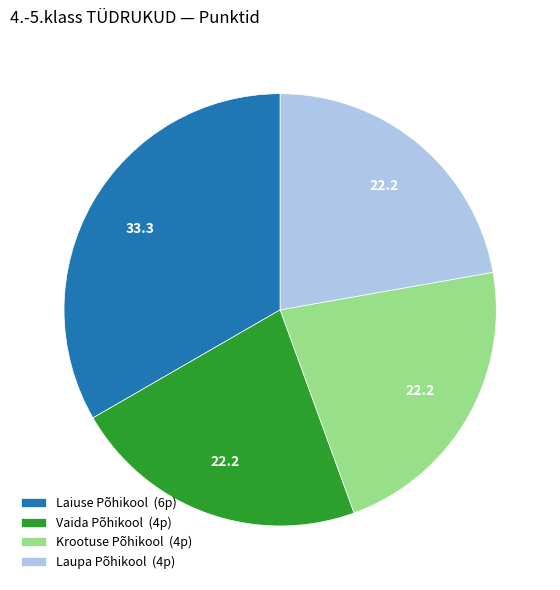

Is it true that Krootuse Põhikool is 22% of the pie?

True